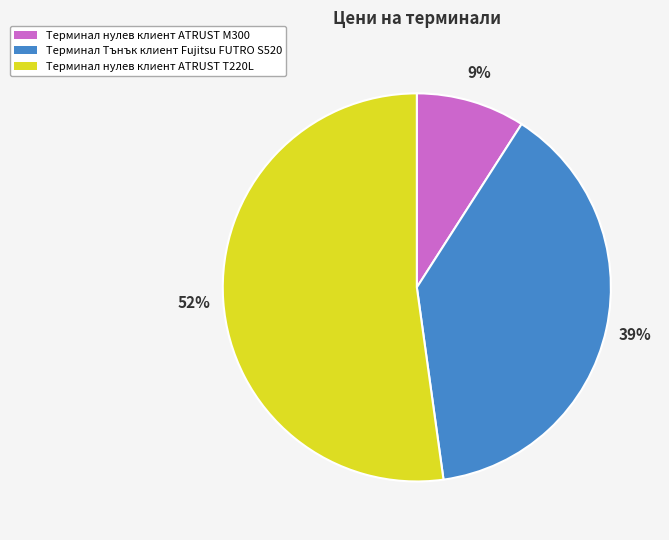

Which slice represents more than half of the pie?

Терминал нулев клиент ATRUST T220L